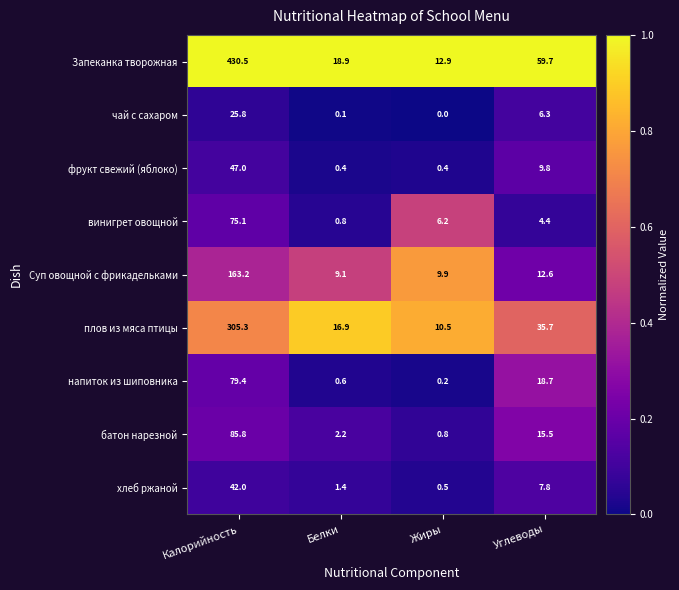

Which category has the highest value across all series?

Калорийность